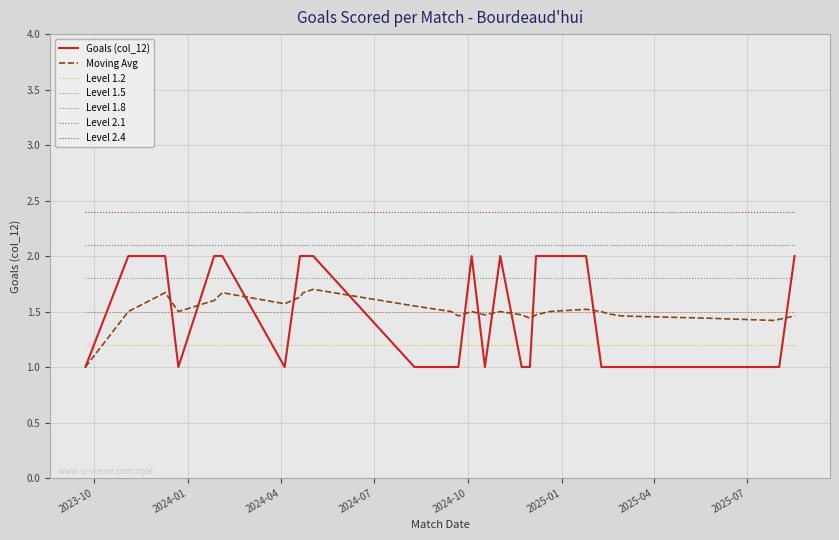

Which series has the widest spread of values?

Goals (col_12)